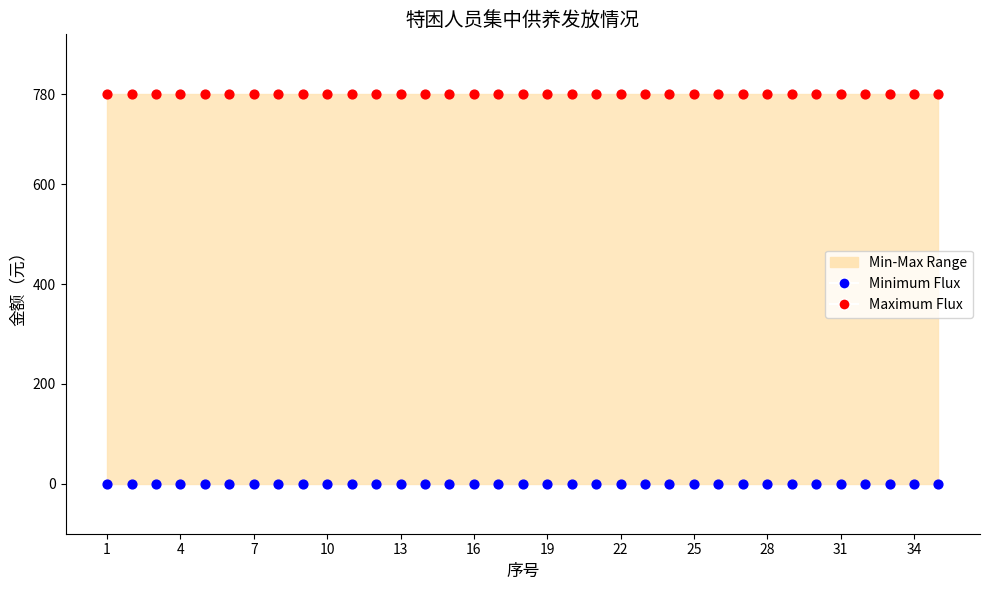

Which series contains the highest Y value?

Maximum Flux